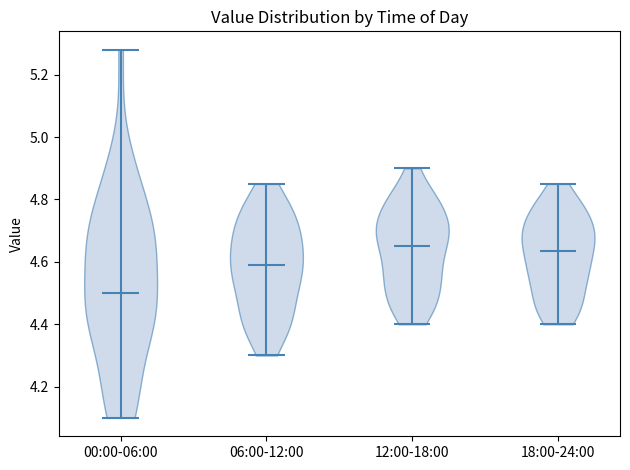

Which violin has the lowest median line?

00:00-06:00